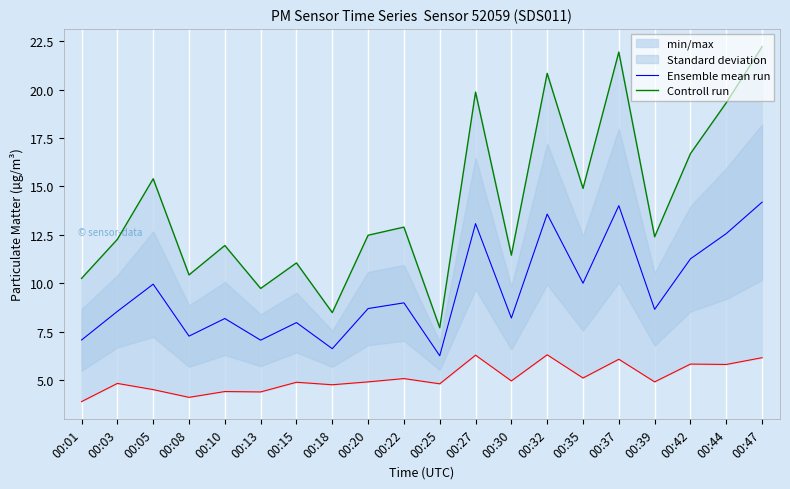

Which category has the lowest value in the Ensemble mean run series?

00:25